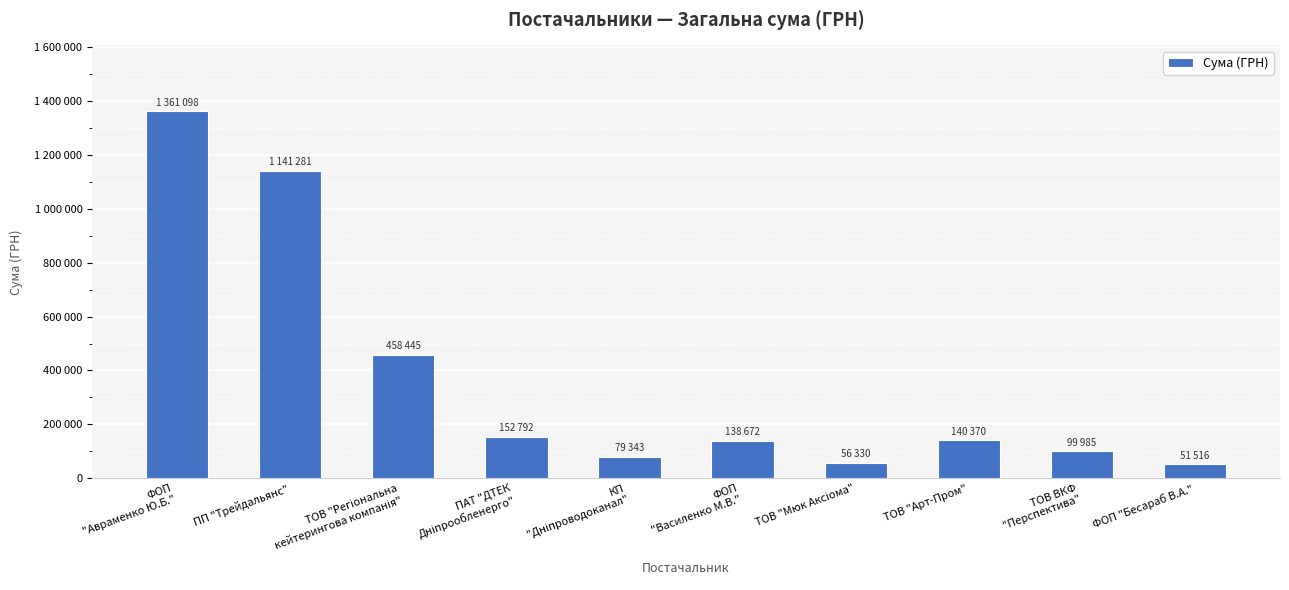

Are the bars horizontal?

No